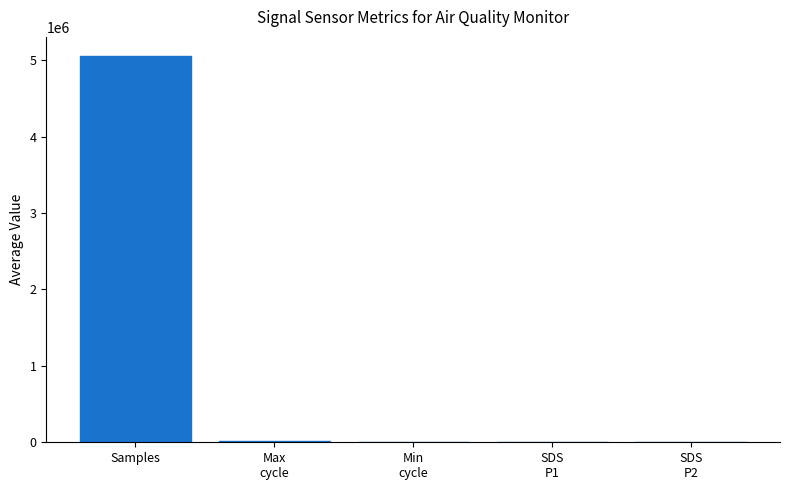

At which category does the chart reach its peak across all series?

Samples